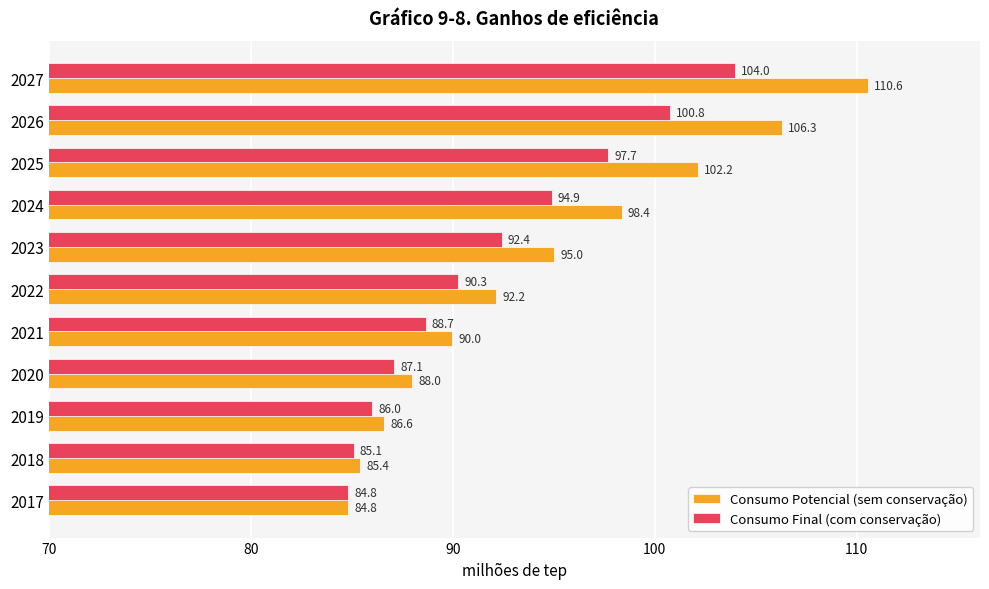

The Consumo Potencial (sem conservação) series shows 84.8 at 2017. True or false?

True